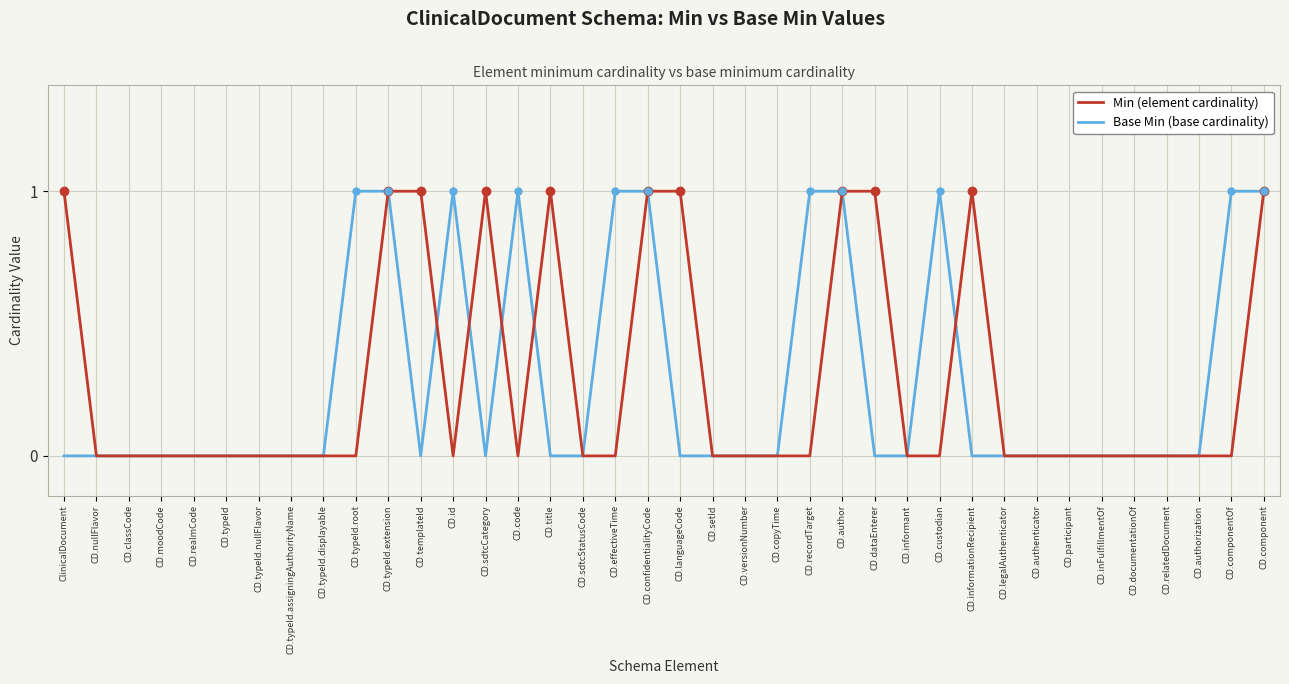

What is the sum of all Base Min (base cardinality) values?

11